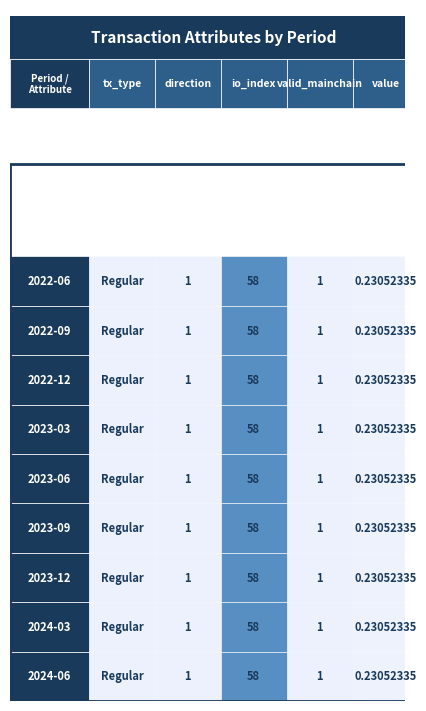

Reading right to left, transcribe all the data shown in this chart.

2022-06: 0.2	1.0	58.0	1.0	1.0
2022-09: 0.2	1.0	58.0	1.0	1.0
2022-12: 0.2	1.0	58.0	1.0	1.0
2023-03: 0.2	1.0	58.0	1.0	1.0
2023-06: 0.2	1.0	58.0	1.0	1.0
2023-09: 0.2	1.0	58.0	1.0	1.0
2023-12: 0.2	1.0	58.0	1.0	1.0
2024-03: 0.2	1.0	58.0	1.0	1.0
2024-06: 0.2	1.0	58.0	1.0	1.0